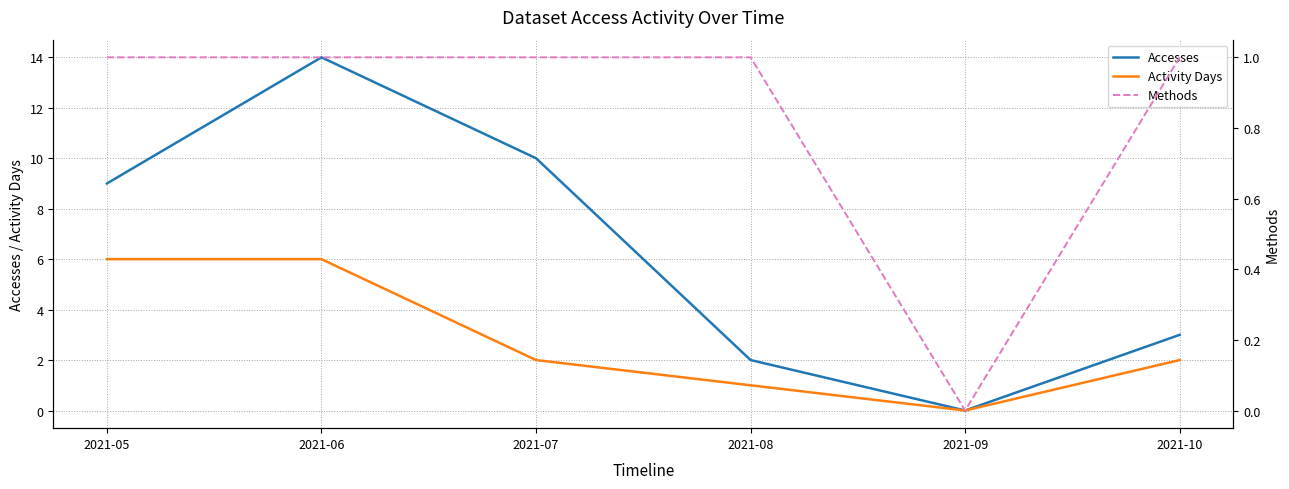

What value does the Activity Days series have at 2021-05?

6